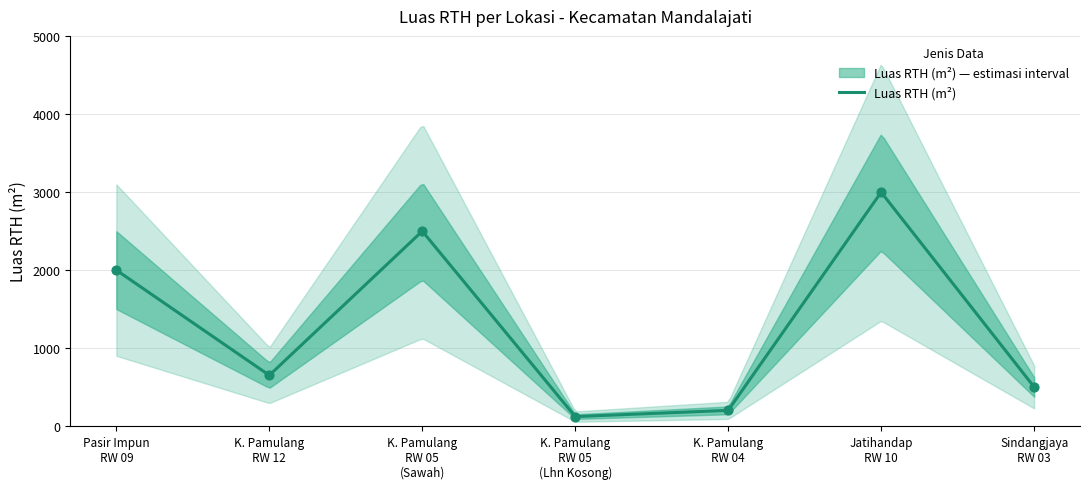

What is the change in value from K. Pamulang RW 05 (Lhn Kosong) to Jatihandap RW 10?

+2880